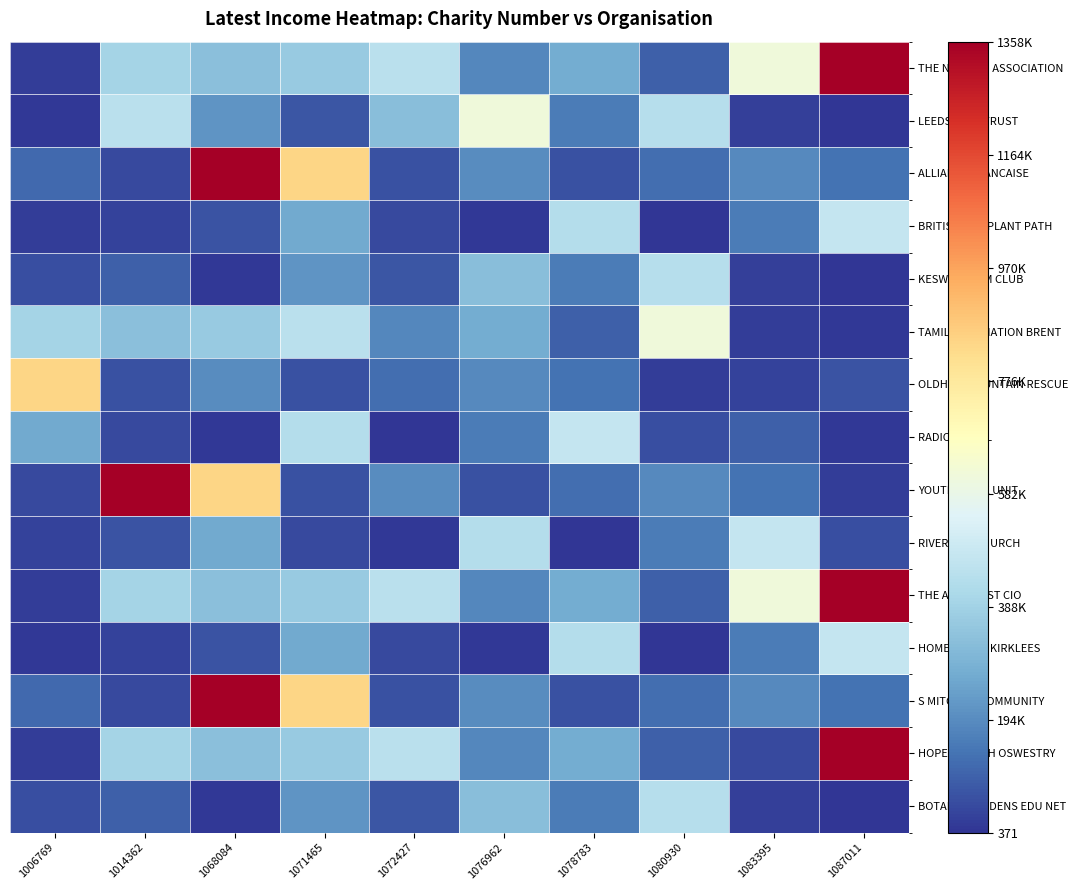

Which series has the widest spread of values?

YOUTH WORK UNIT